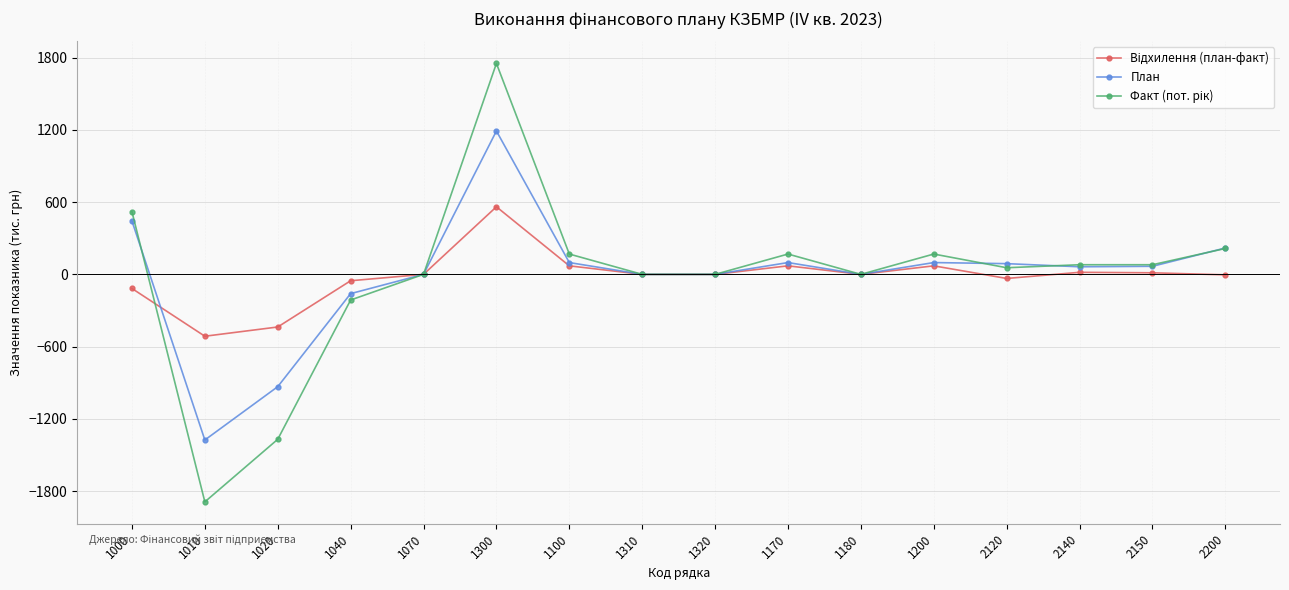

What is the difference between the highest and lowest values at 1000?

637.1